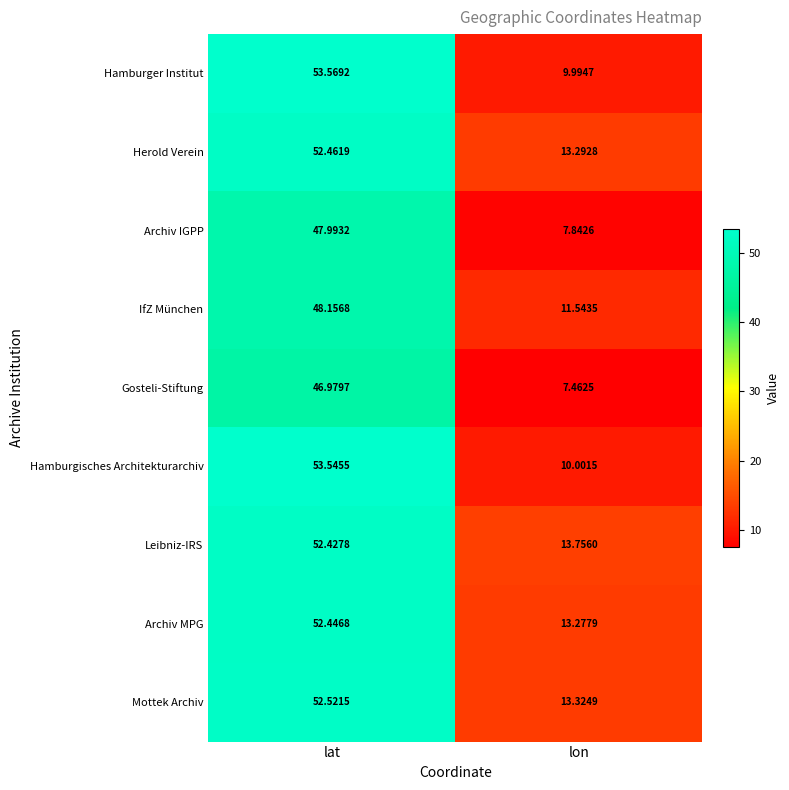

At which category is the sum across all series the highest?

lat